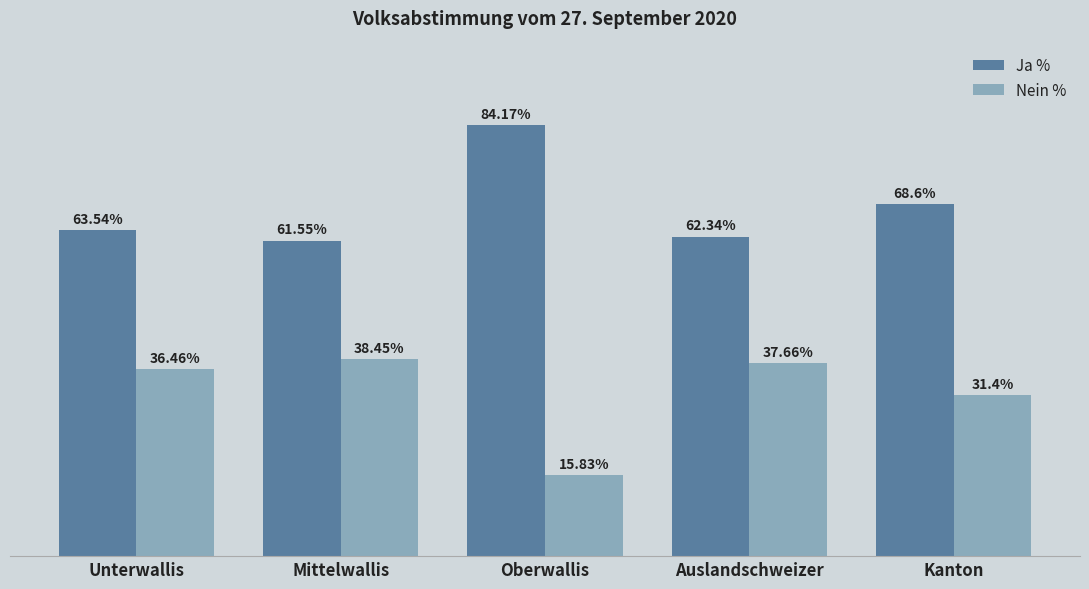

Where does the Nein % series first go above 36?

Unterwallis